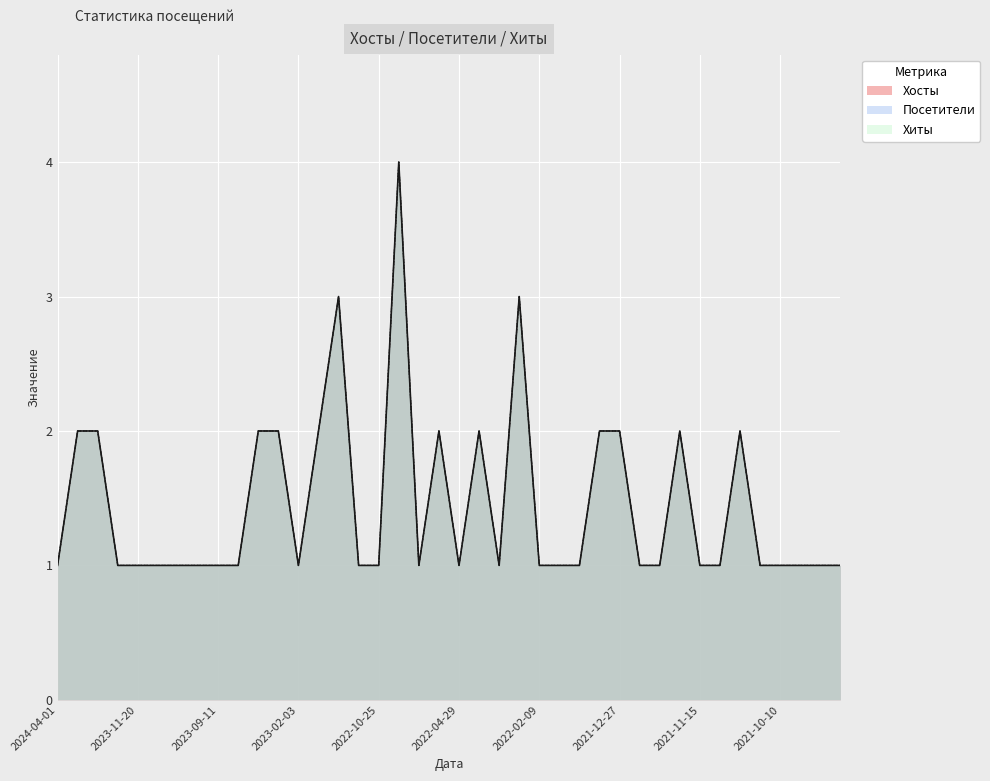

How many data points in Посетители are above 1?

14